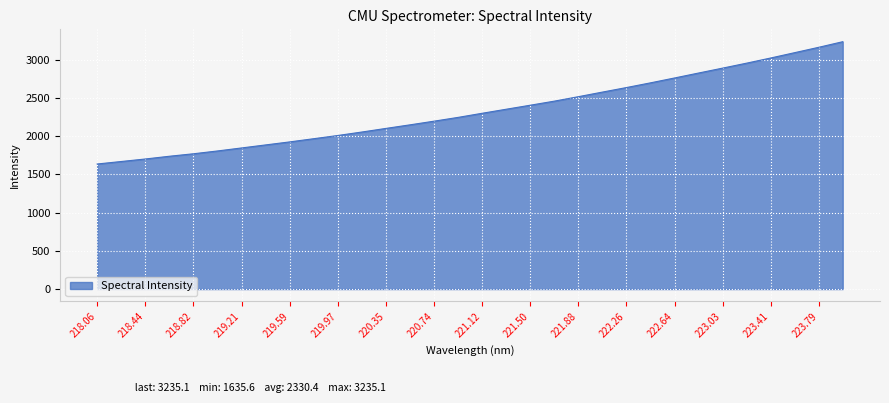

Reading left to right, transcribe all the data shown in this chart.

1635.6	1668.3	1701.1	1737.0	1769.6	1806.3	1845.8	1885.3	1924.8	1966.7	2008.6	2054.1	2101.3	2148.0	2195.9	2245.4	2299.2	2352.1	2404.6	2457.8	2516.2	2576.2	2635.6	2697.1	2760.8	2825.5	2889.6	2954.6	3022.0	3091.9	3161.9	3235.1